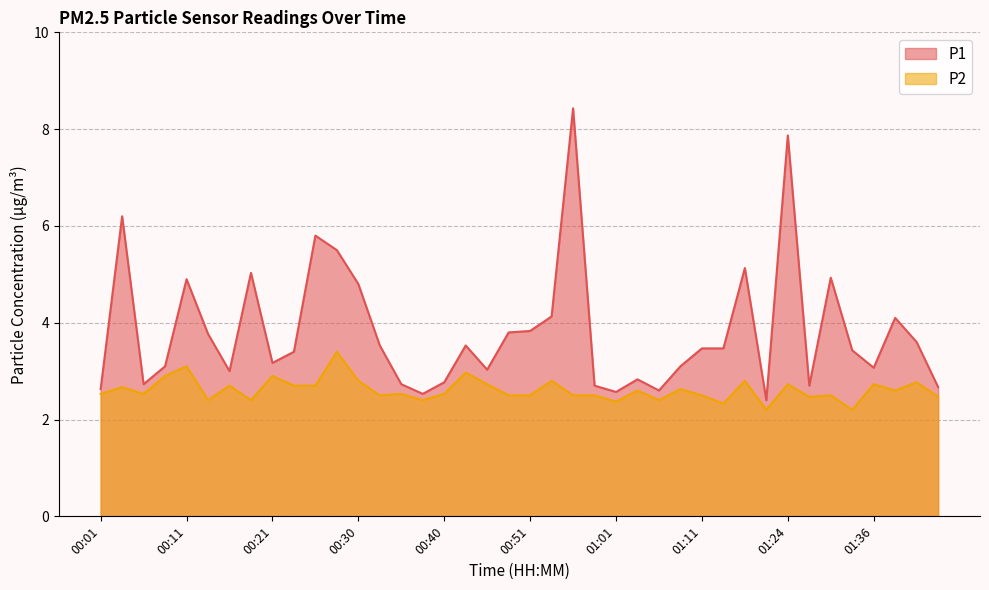

Where is the first local minimum for P2?

00:06